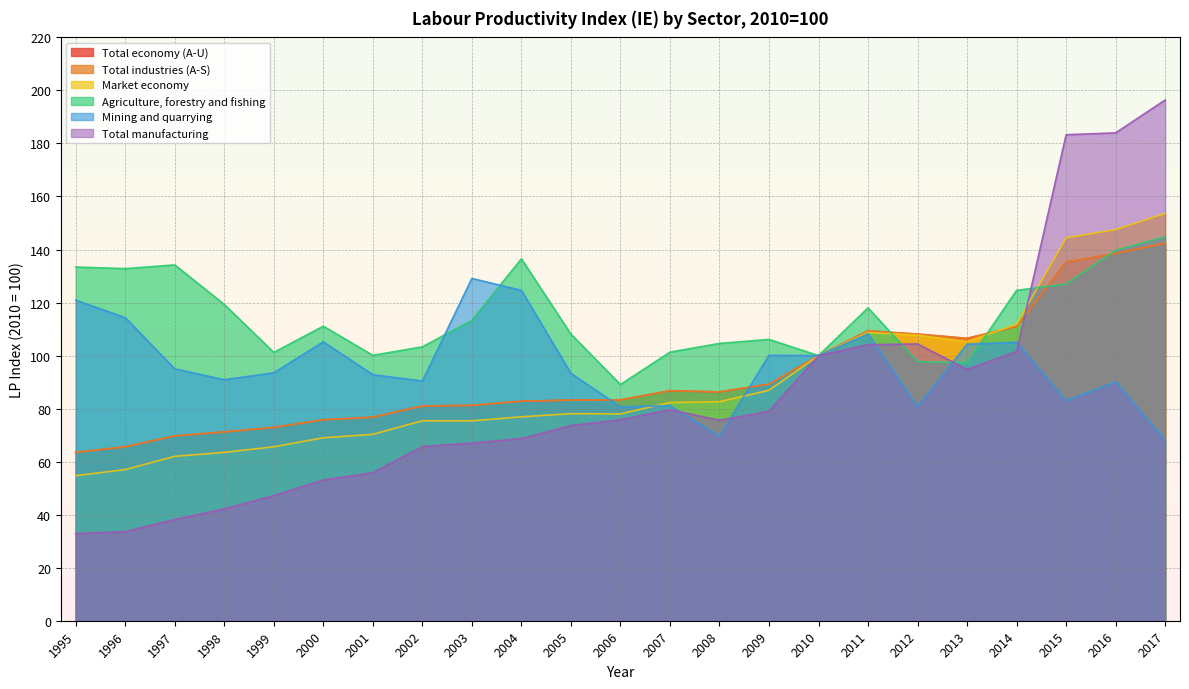

What are all the series names shown in the legend?

Total economy (A-U), Total industries (A-S), Market economy, Agriculture, forestry and fishing, Mining and quarrying, Total manufacturing